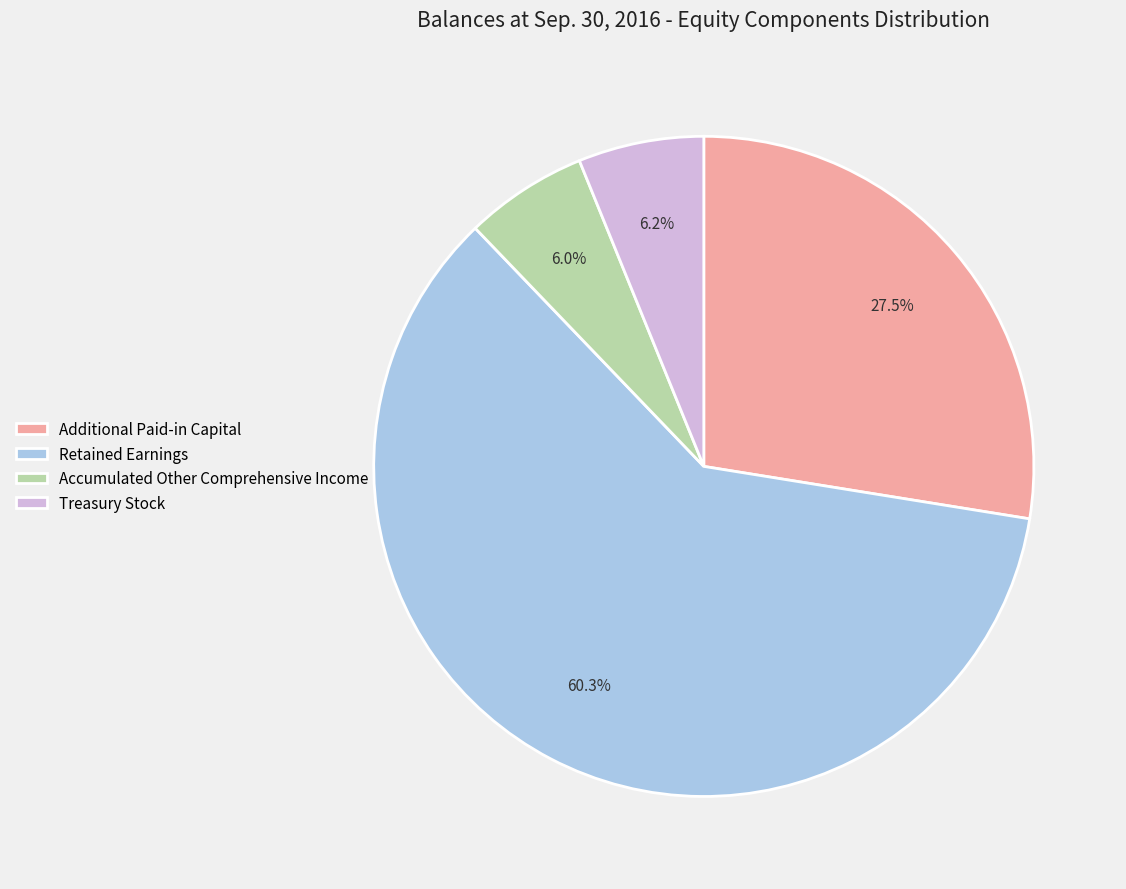

Count the number of slices in the pie.

4